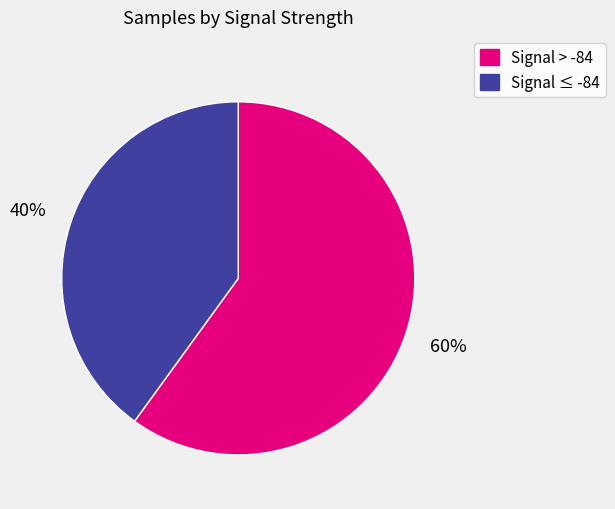

Combined, do Signal > -84 and Signal ≤ -84 account for over 50%?

Yes